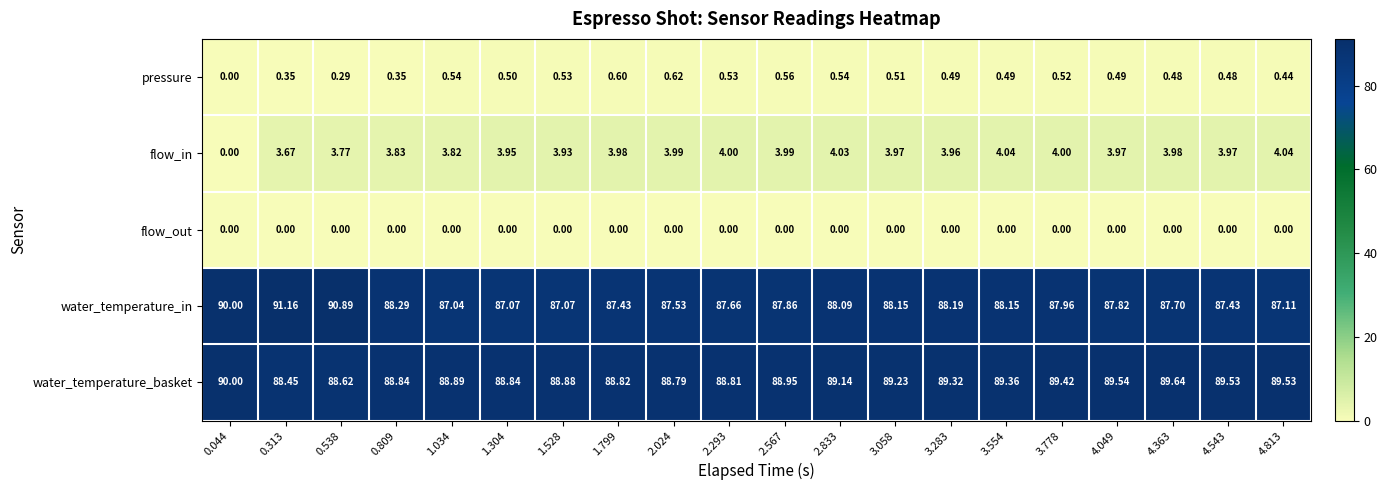

Rank the series by their maximum value, from highest to lowest.

water_temperature_in, water_temperature_basket, flow_in, pressure, flow_out